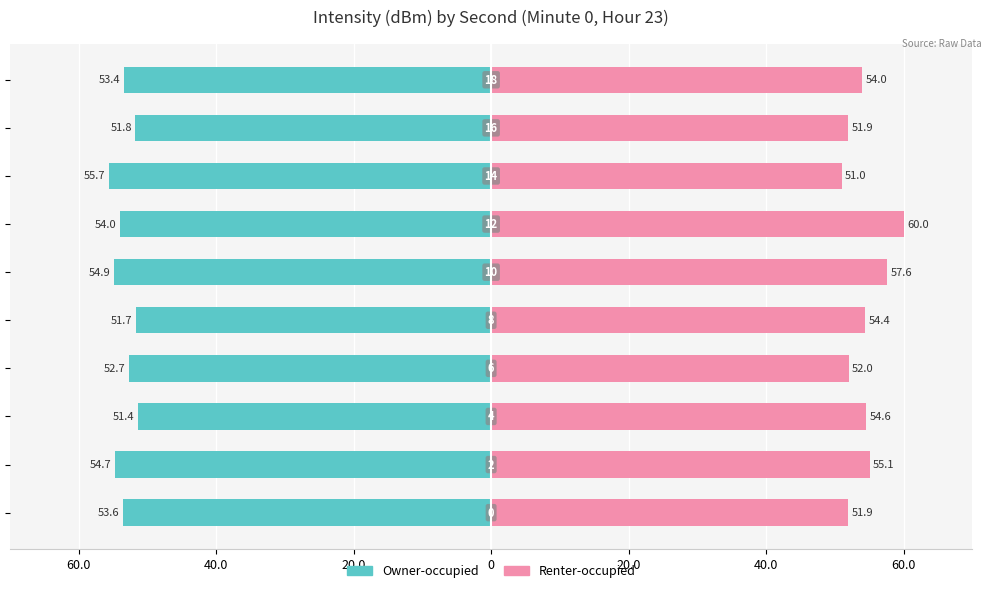

What are all the series names shown in the legend?

Owner-occupied, Renter-occupied